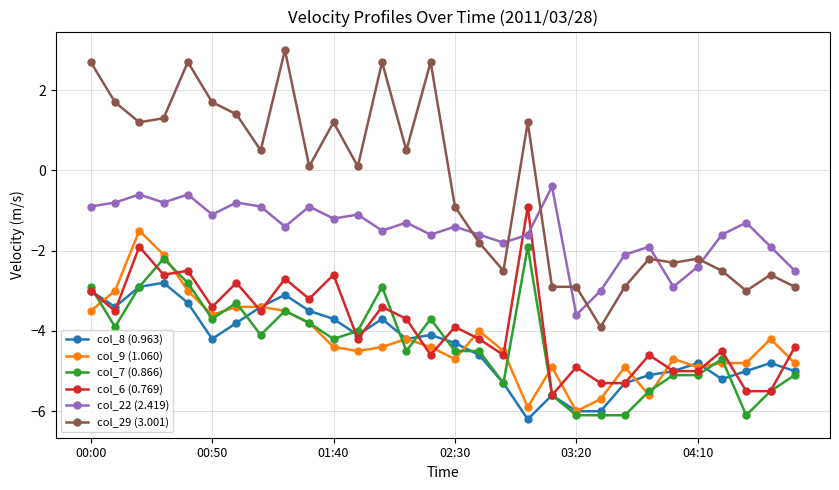

What is the difference between the maximum and minimum values in the col_9 (1.060) series?

4.5